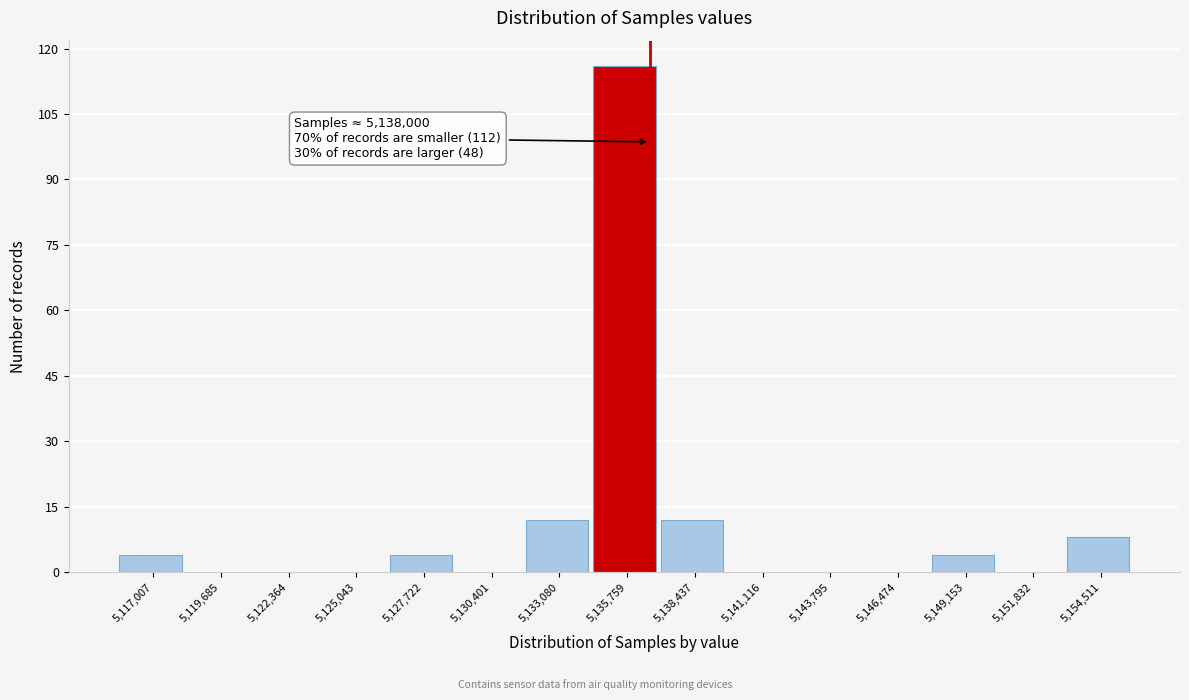

Reading left to right, extract all data points from this chart.

5,117,007=4	5,119,685=0	5,122,364=0	5,125,043=0	5,127,722=4	5,130,401=0	5,133,080=12	5,135,759=116	5,138,437=12	5,141,116=0	5,143,795=0	5,146,474=0	5,149,153=4	5,151,832=0	5,154,511=8